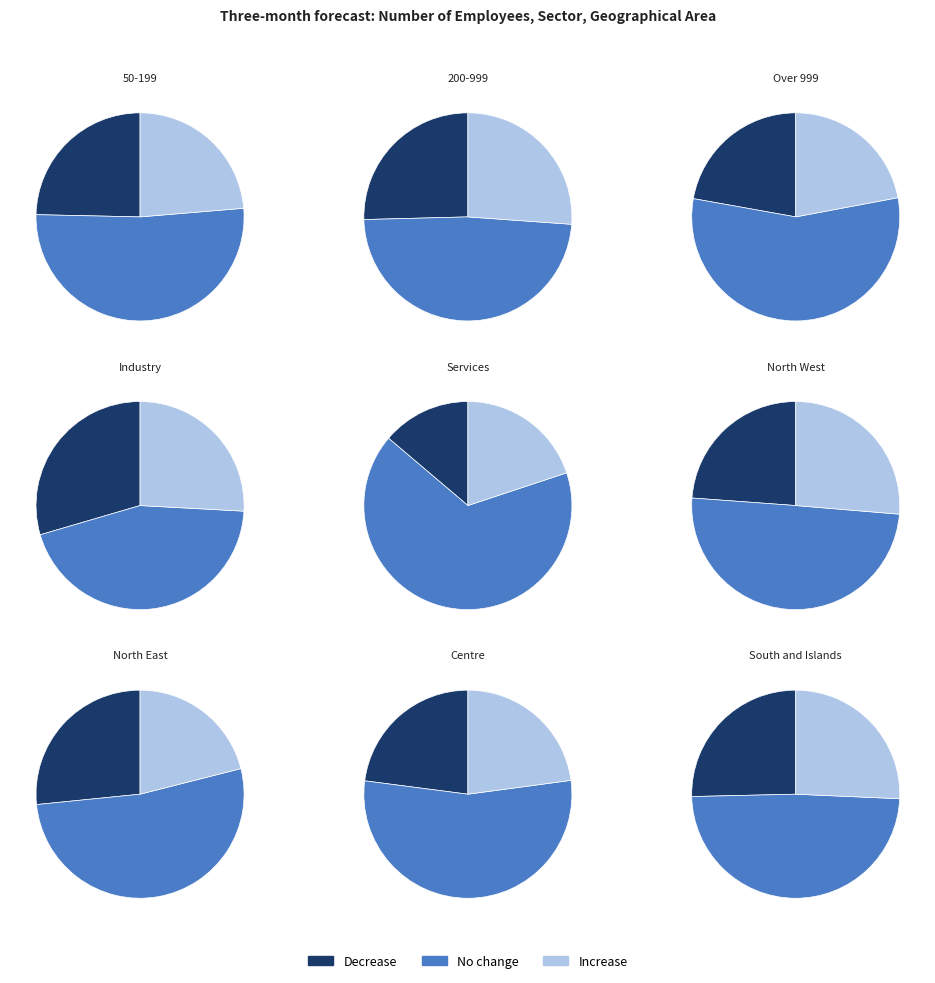

True or false: North East accounts for 17% of the total.

False